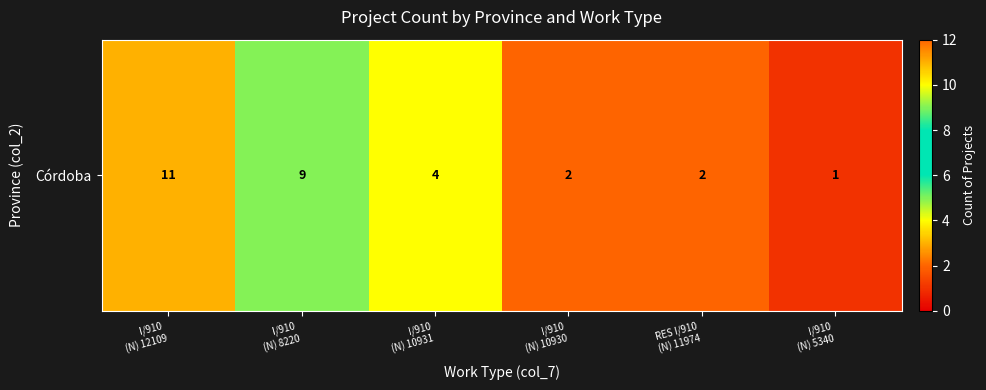

What is the ratio of the value at RES I/910
(N) 11974 to the value at I/910 
(N) 12109?

0.2